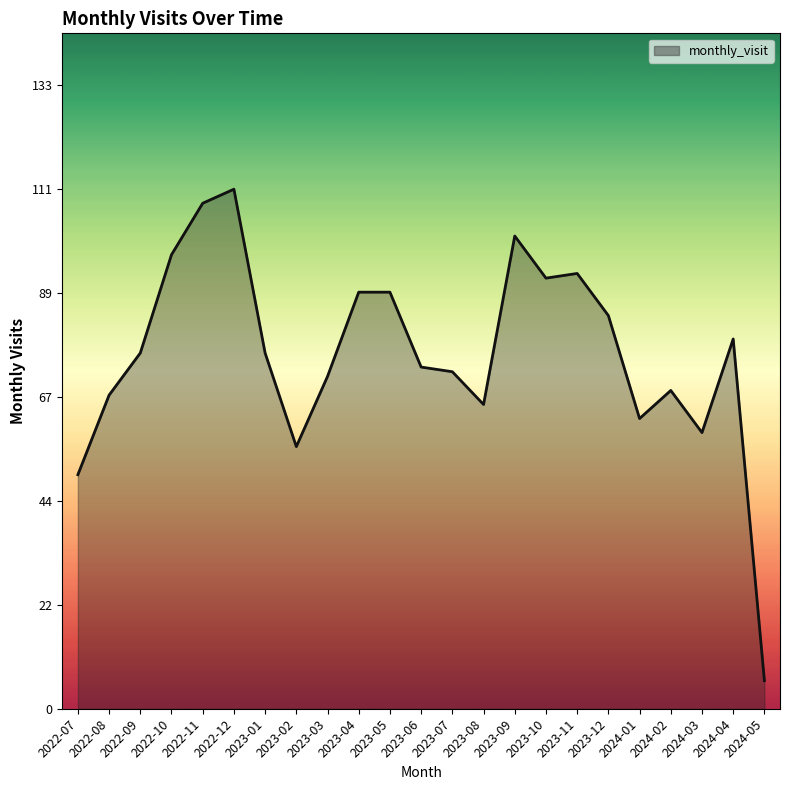

Where is the first local maximum?

2022-12